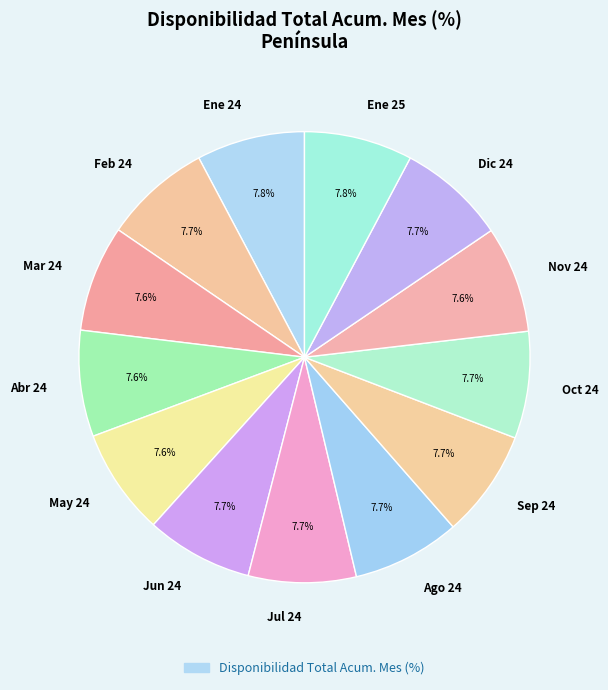

Is there any slice that represents more than half of the pie?

No